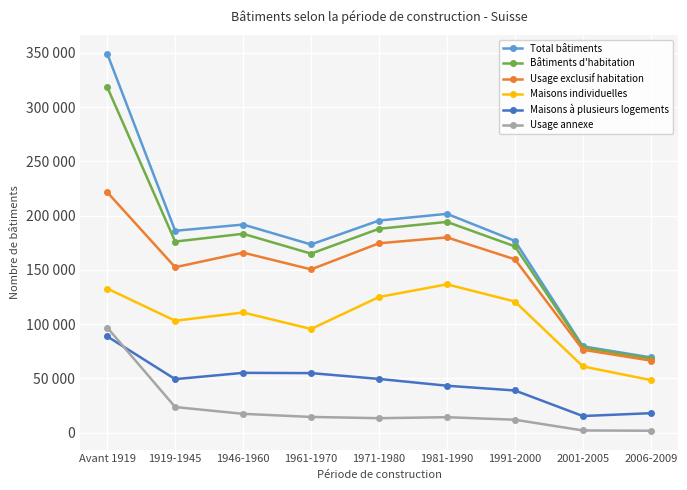

True or false: Maisons à plusieurs logements has more than 2 interior local peaks.

False